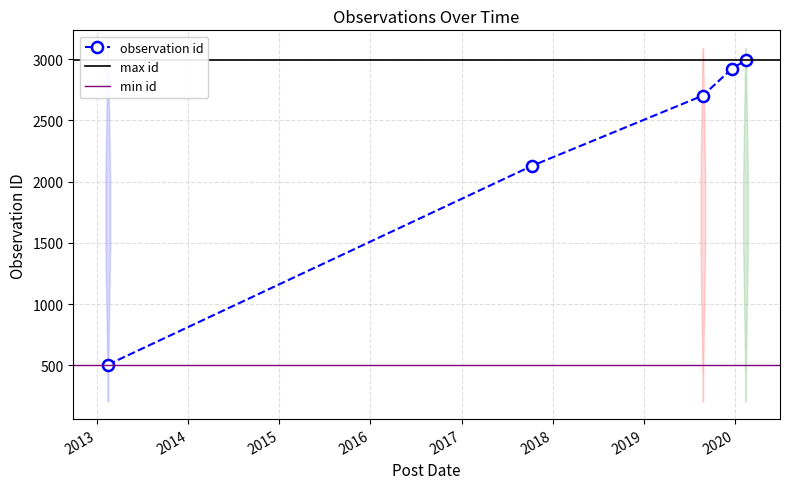

True or false: the data shows 2703 at 2019-08-25.

True